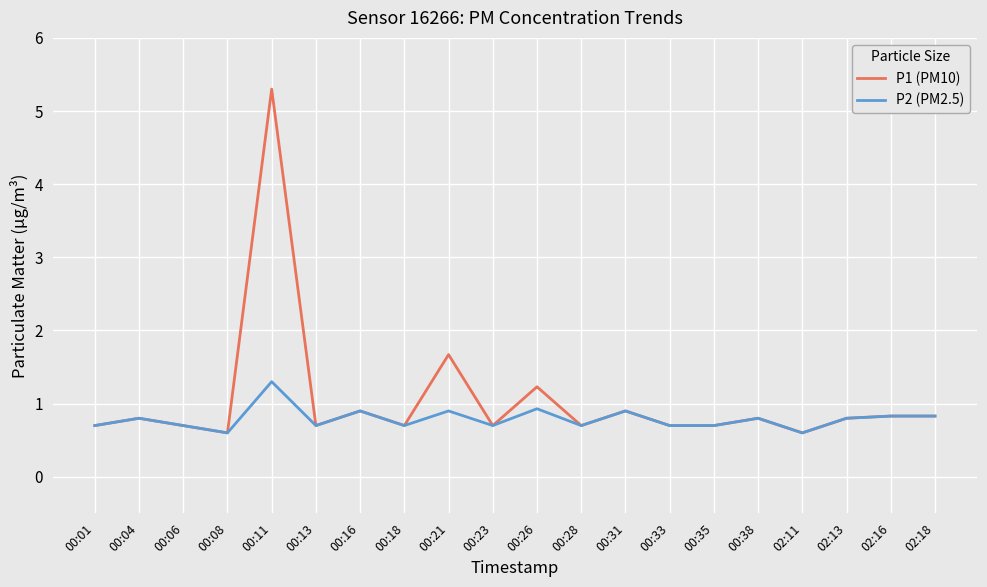

Reading left to right, list all the values displayed in this chart.

P1 (PM10): 00:01=0.7	00:04=0.8	00:06=0.7	00:08=0.6	00:11=5.3	00:13=0.7	00:16=0.9	00:18=0.7	00:21=1.7	00:23=0.7	00:26=1.2	00:28=0.7	00:31=0.9	00:33=0.7	00:35=0.7	00:38=0.8	02:11=0.6	02:13=0.8	02:16=0.8	02:18=0.8
P2 (PM2.5): 00:01=0.7	00:04=0.8	00:06=0.7	00:08=0.6	00:11=1.3	00:13=0.7	00:16=0.9	00:18=0.7	00:21=0.9	00:23=0.7	00:26=0.9	00:28=0.7	00:31=0.9	00:33=0.7	00:35=0.7	00:38=0.8	02:11=0.6	02:13=0.8	02:16=0.8	02:18=0.8